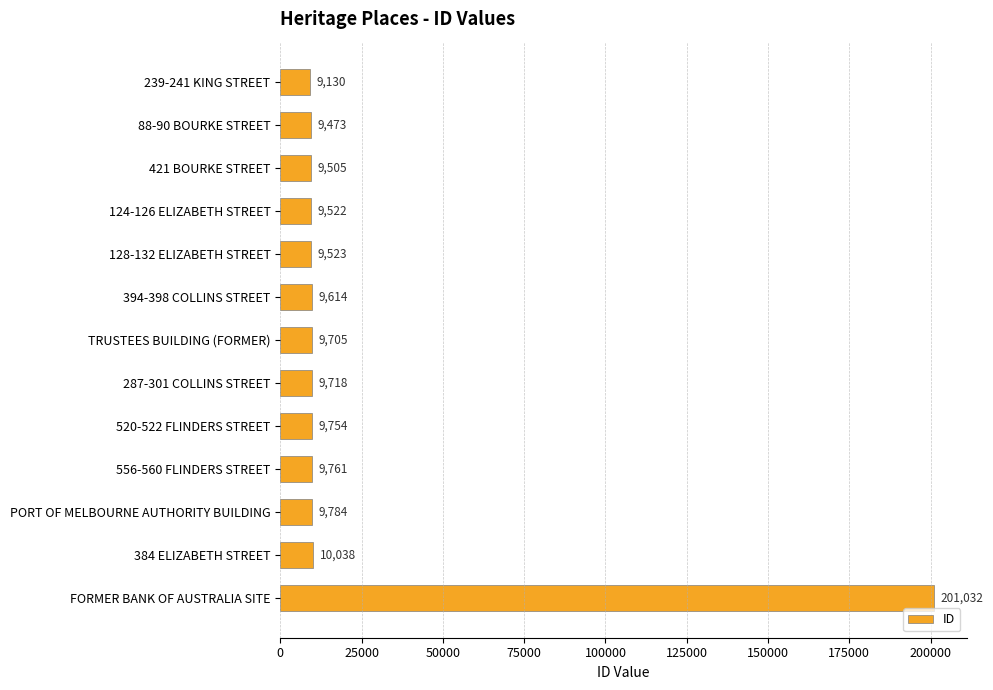

Reading bottom to top, what are all the values shown in this chart?

201032	10038	9784	9761	9754	9718	9705	9614	9523	9522	9505	9473	9130